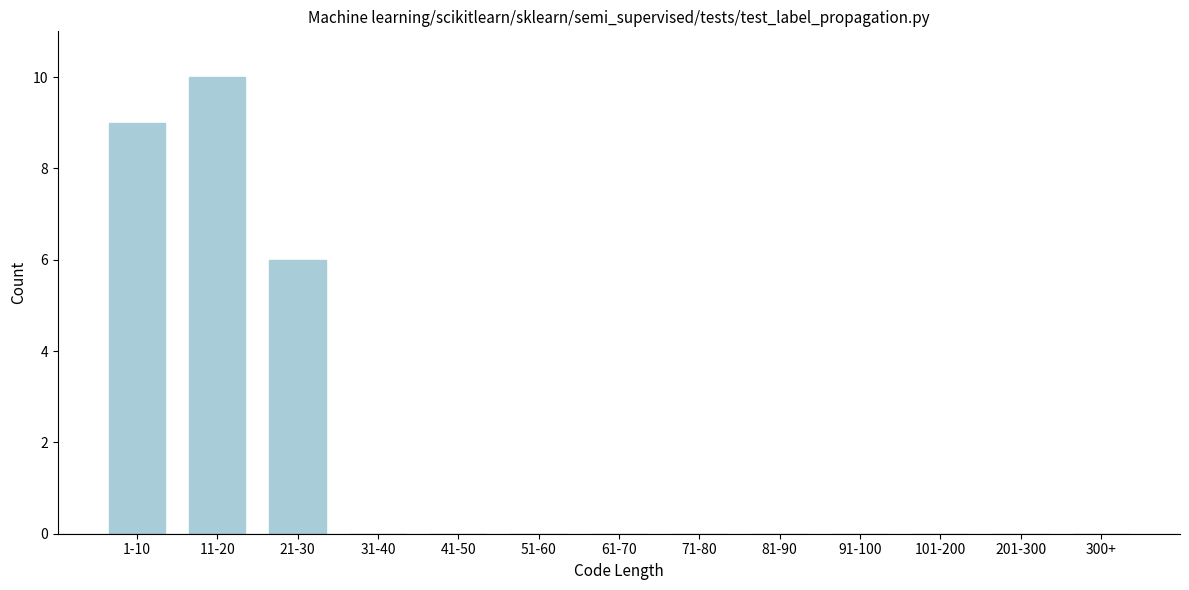

Reading left to right, transcribe all the data shown in this chart.

1-10=9	11-20=10	21-30=6	31-40=0	41-50=0	51-60=0	61-70=0	71-80=0	81-90=0	91-100=0	101-200=0	201-300=0	300+=0